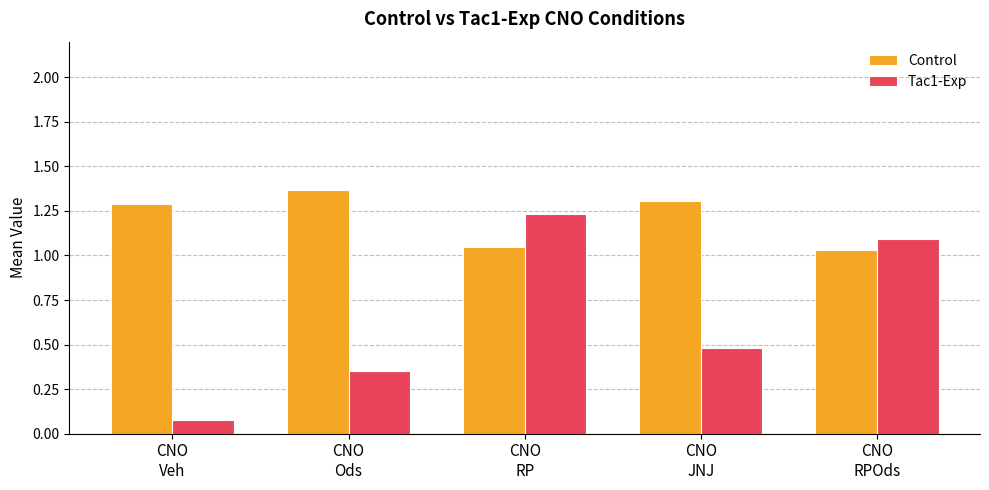

What is the sum of all Control values?

6.0